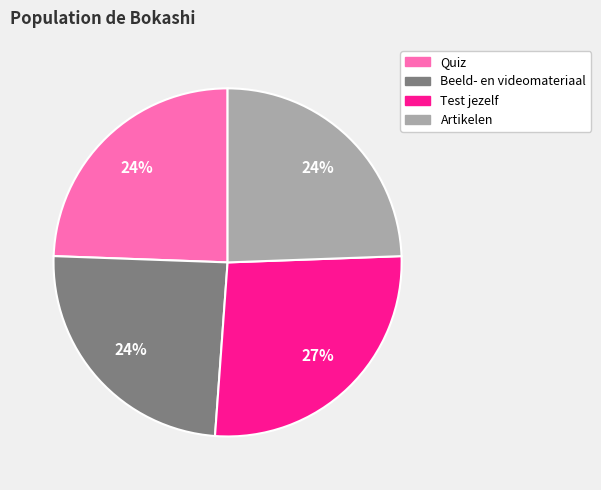

Is the sum of Artikelen and Quiz greater than half?

No